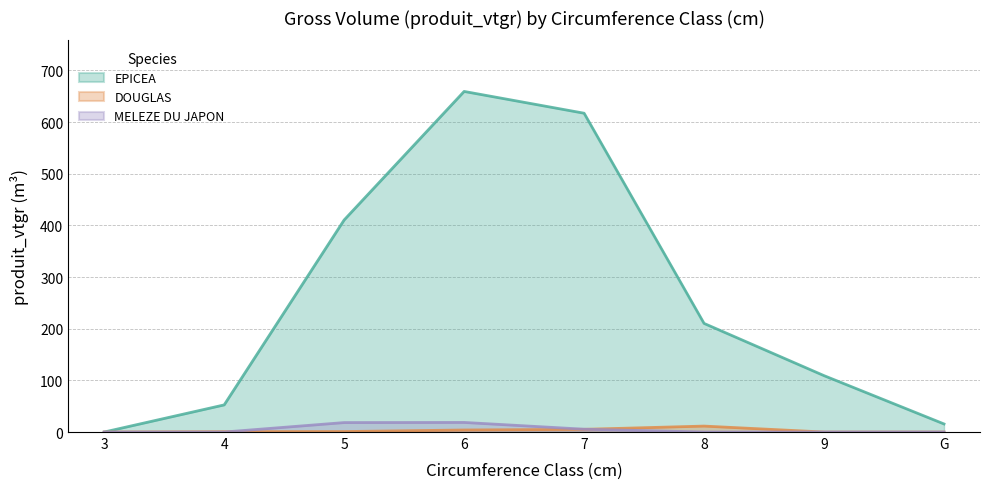

At G, list the series in order from smallest to largest.

DOUGLAS, MELEZE DU JAPON, EPICEA